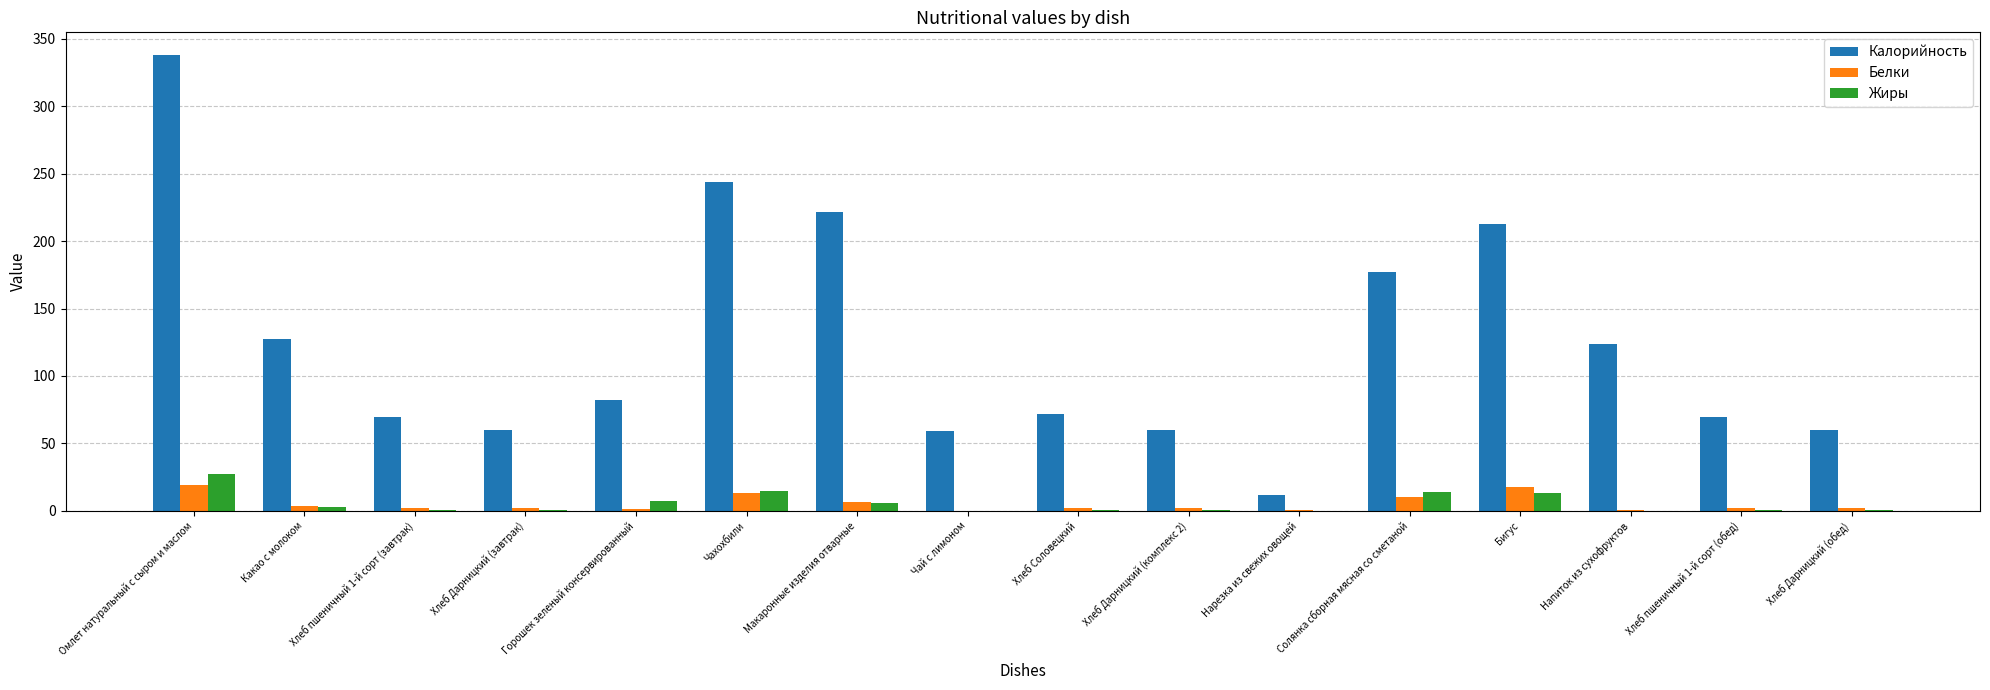

Between Хлеб пшеничный 1-й сорт (завтрак) and Напиток из сухофруктов, which series saw the biggest shift?

Калорийность